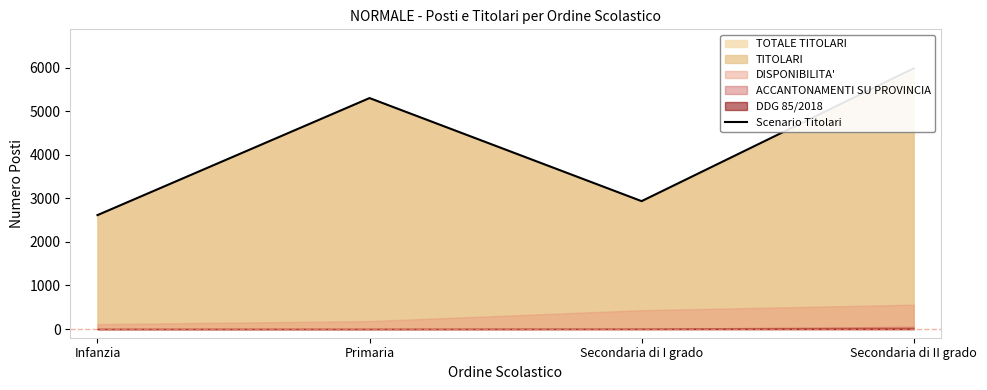

Does the chart have visible grid lines?

No